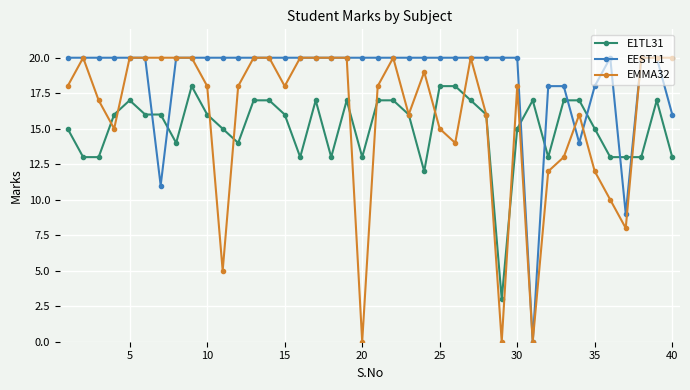

List the series in order of their overall mean, lowest first.

E1TL31, EMMA32, EEST11